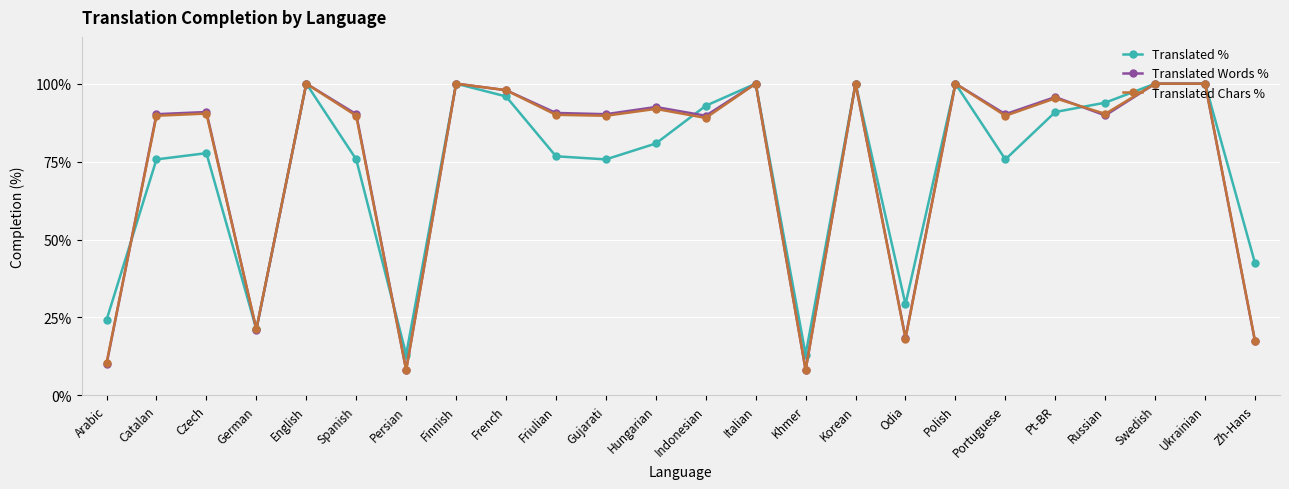

What are all the series names shown in the legend?

Translated %, Translated Words %, Translated Chars %